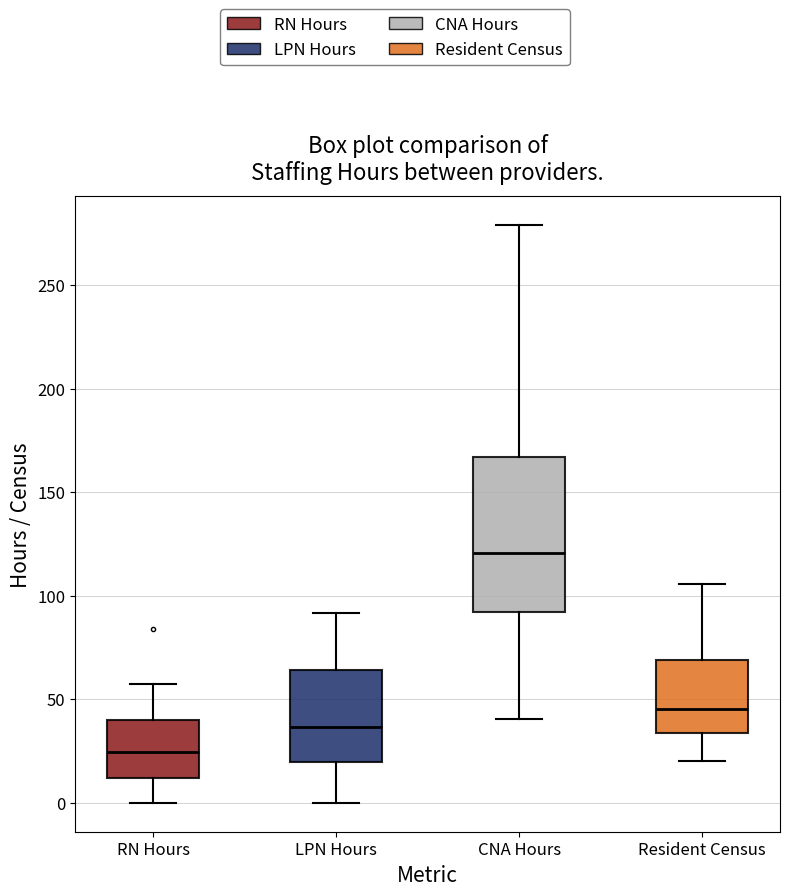

Which box has the highest median line?

CNA Hours